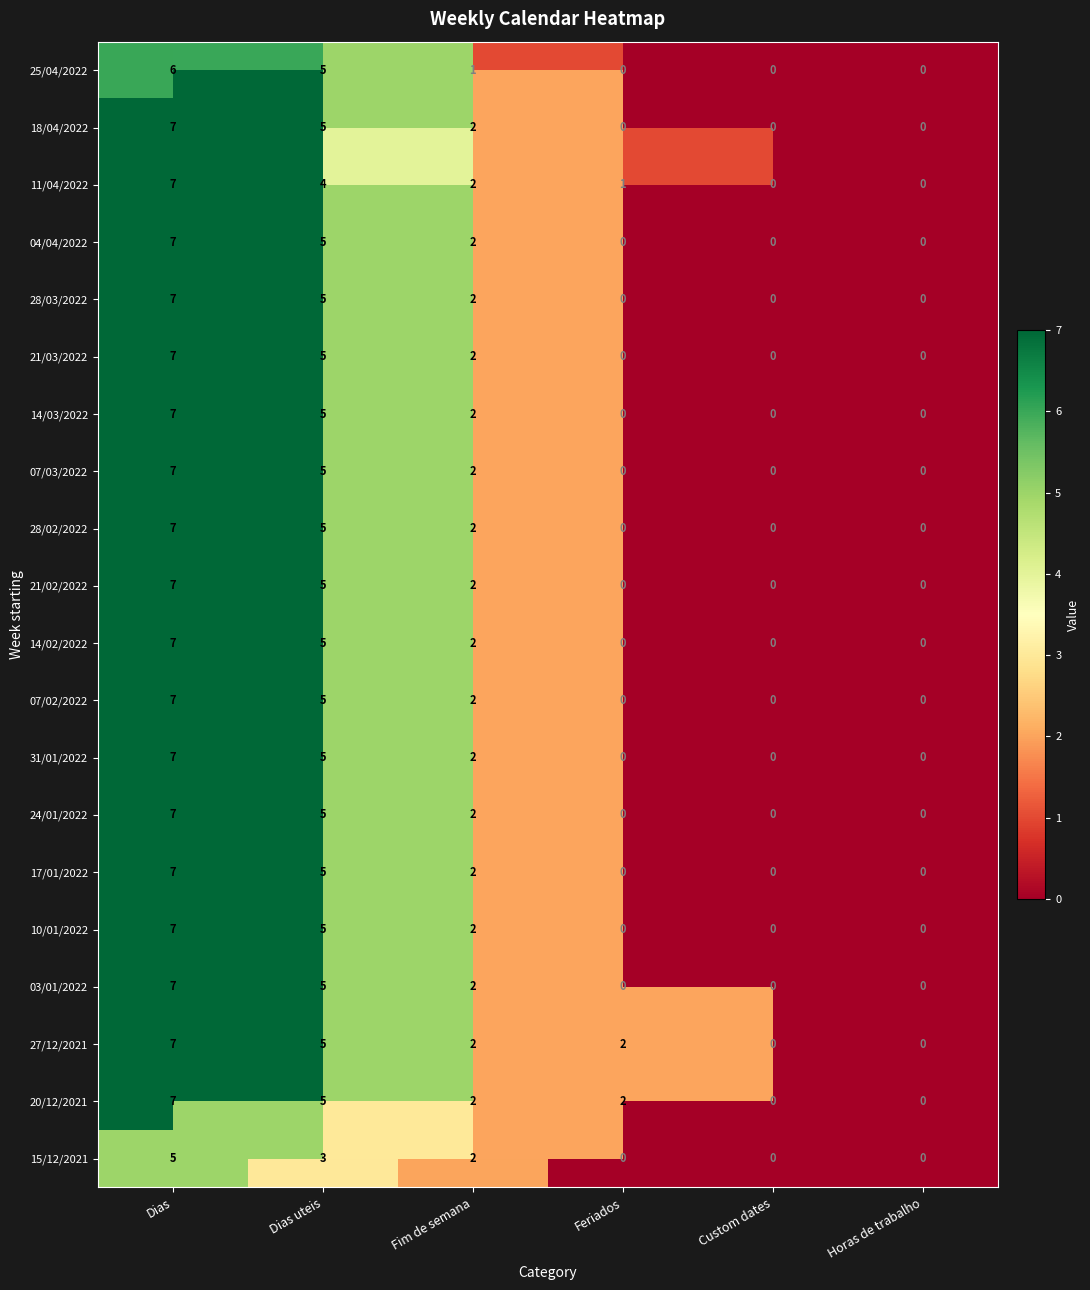

Is it true that 15/12/2021 equals 0 at Feriados?

True